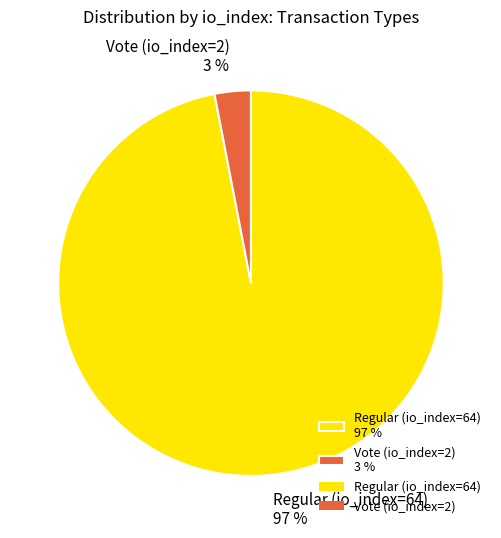

Count the number of slices in the pie.

2